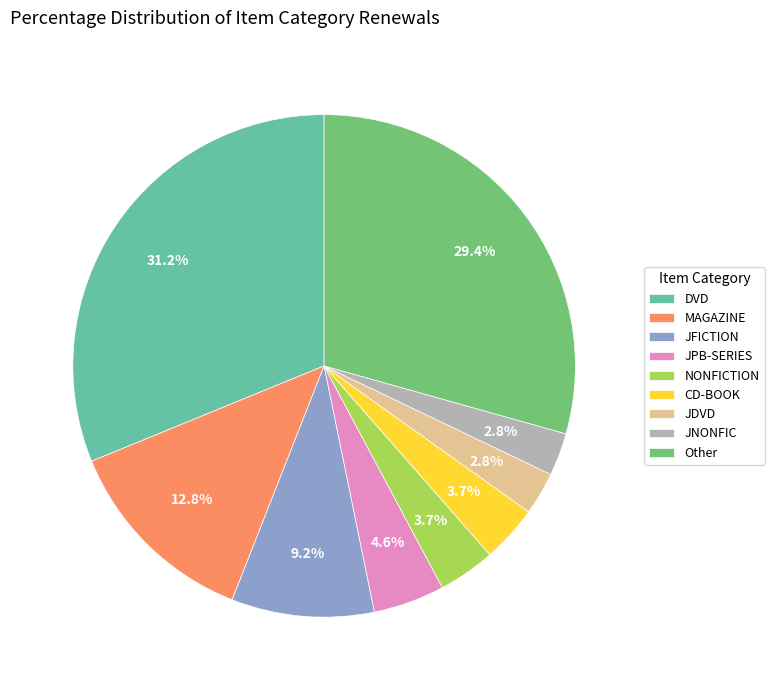

What is the largest slice in the pie chart?

DVD